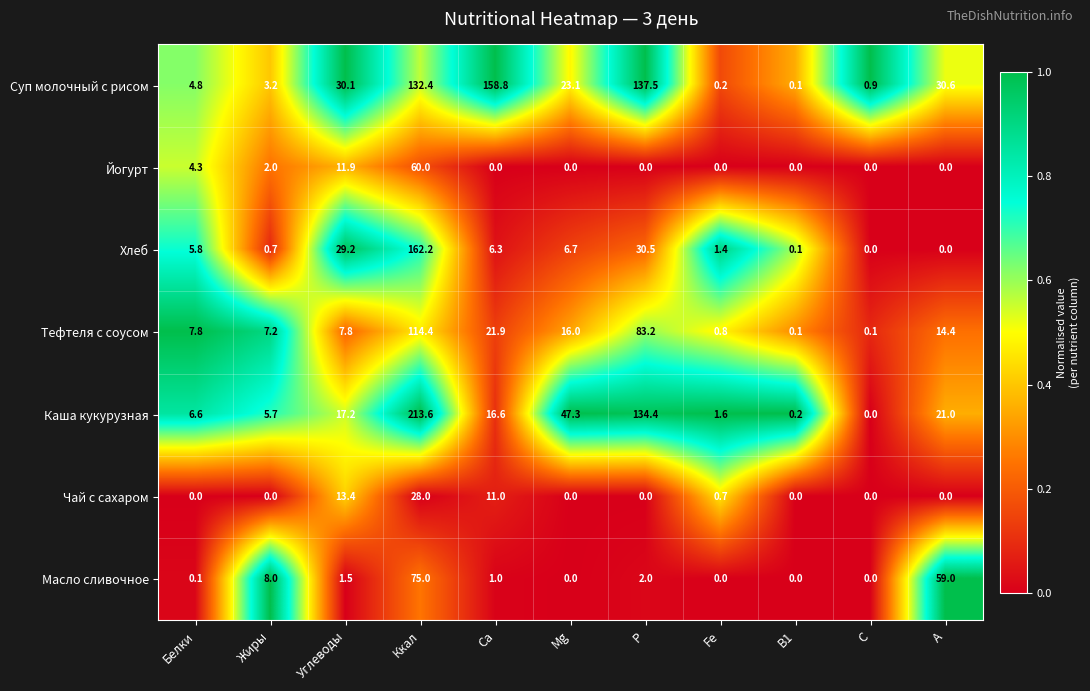

What is the difference between the highest and lowest values at В1?

0.2